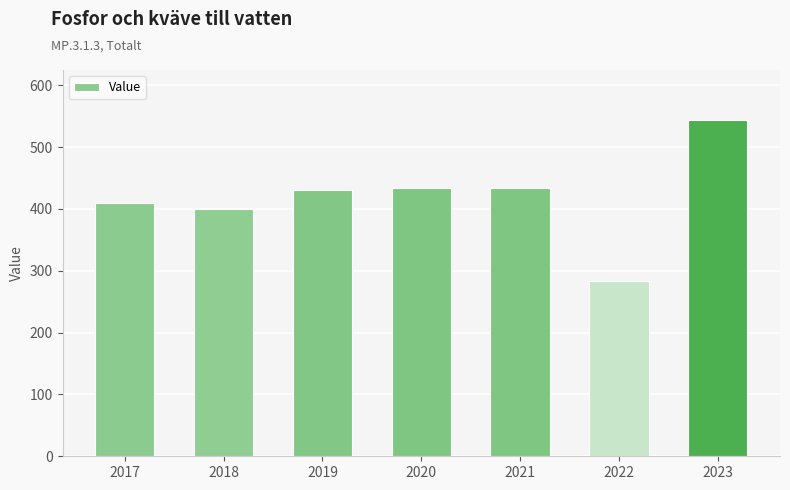

Read the value at 2023.

543.1